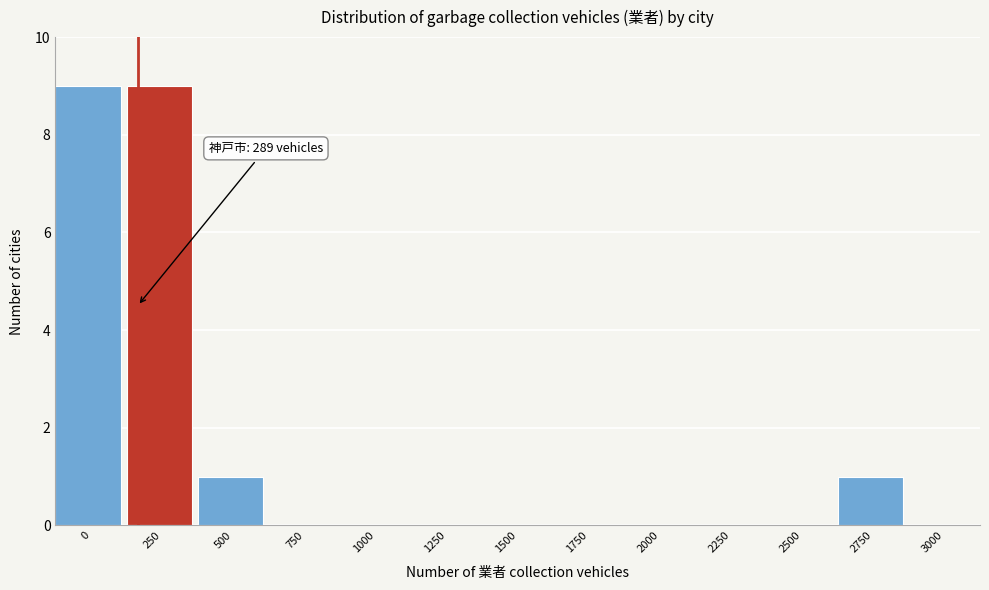

Reading left to right, what are all the values shown in this chart?

0=9	250=9	500=1	750=0	1000=0	1250=0	1500=0	1750=0	2000=0	2250=0	2500=0	2750=1	3000=0